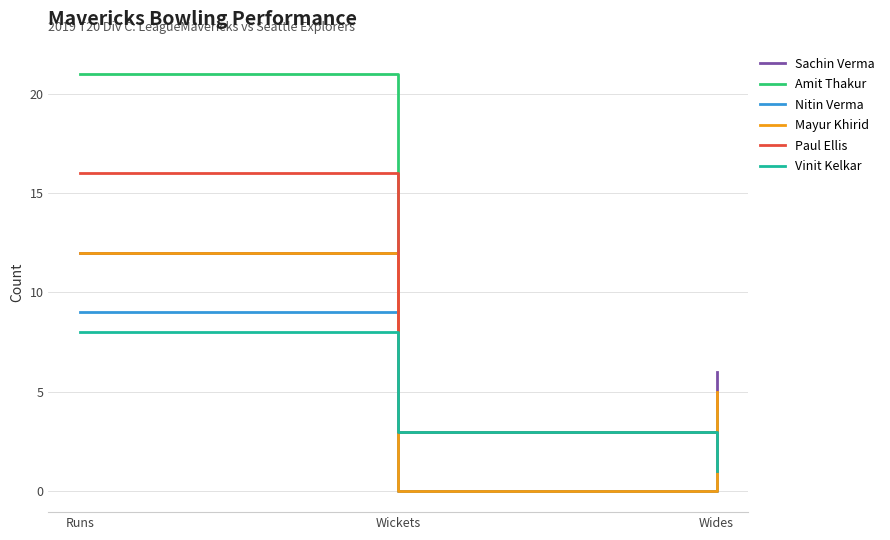

What is the difference between the maximum and second lowest values in the Mayur Khirid series?

7